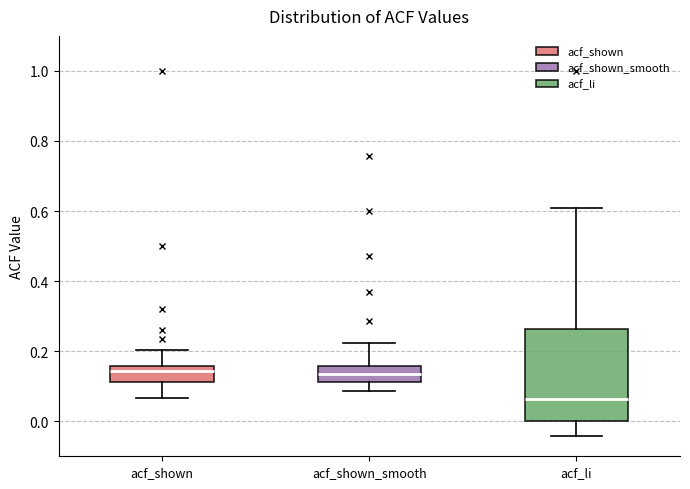

Reading left to right, transcribe this box plot: for each box, give where its median line is, the range the box spans, and where its two whiskers end, as read against the y-axis. The values are not printed on the chart, so give them approximately, as read against the axis.

acf_shown: median 0.14, box 0.12 to 0.16, whiskers 0.06 to 0.20
acf_shown_smooth: median 0.14, box 0.12 to 0.16, whiskers 0.08 to 0.22
acf_li: median 0.06, box 0.00 to 0.26, whiskers -0.04 to 0.60